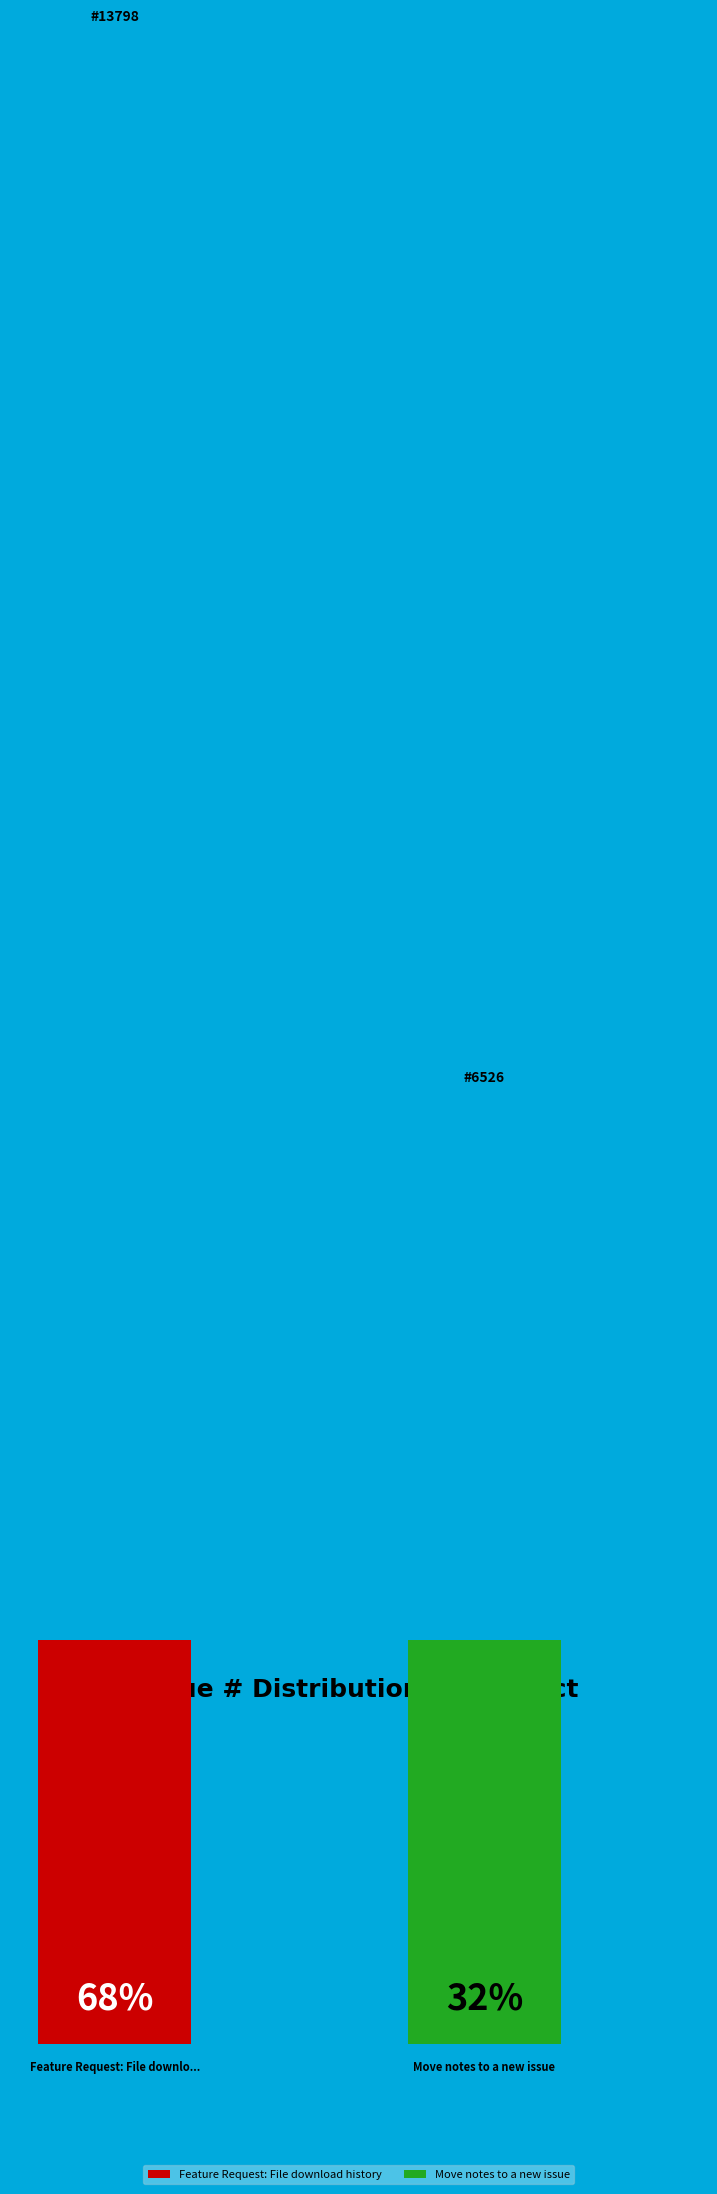

Which slice is the largest?

Feature Request: File download history